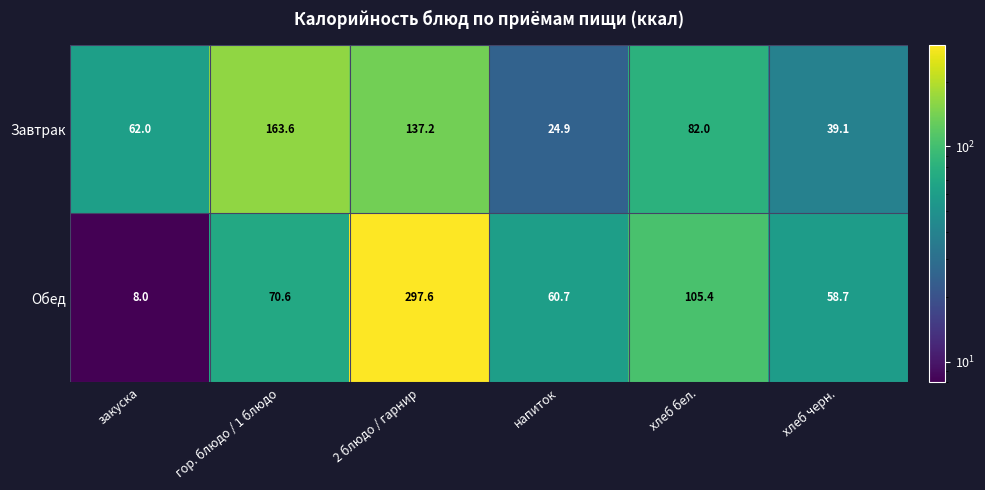

Which series has the largest total across all categories?

Обед